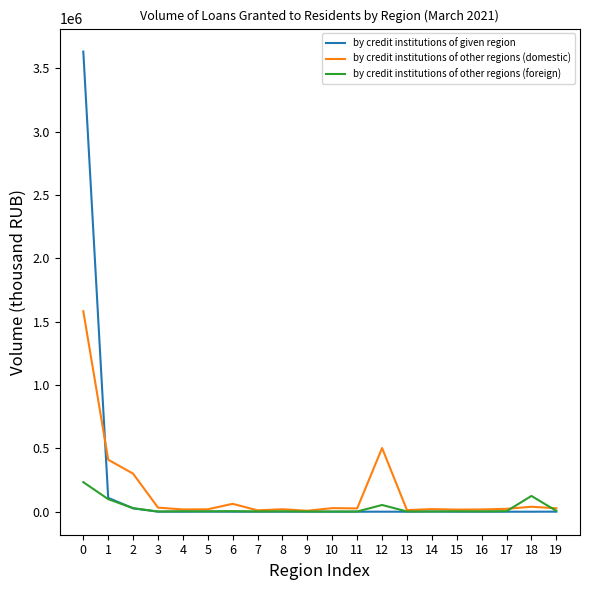

List the series in order of their peak value, highest first.

by credit institutions of given region, by credit institutions of other regions (domestic), by credit institutions of other regions (foreign)